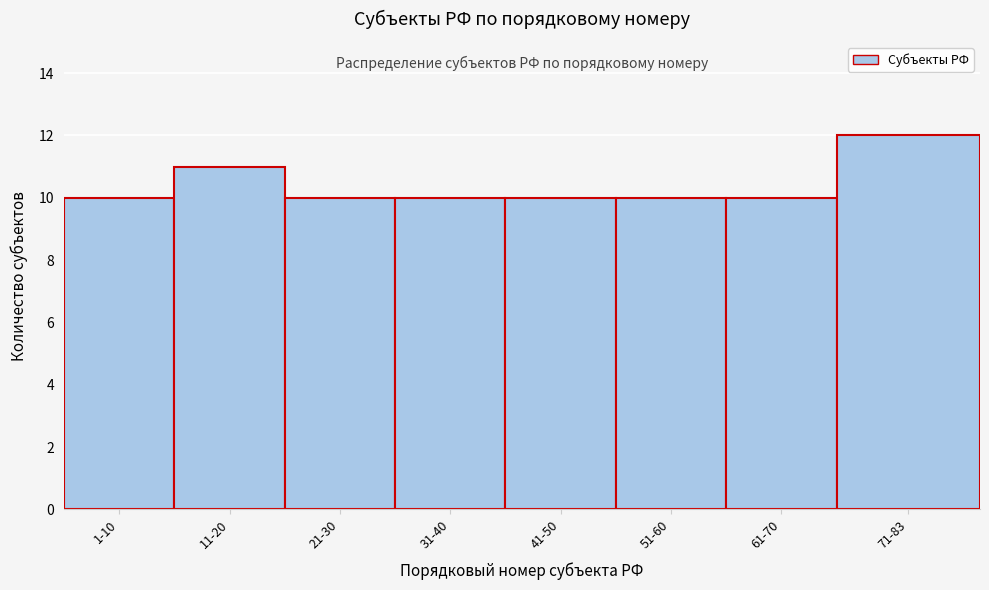

Reading left to right, list all the values displayed in this chart.

10	11	10	10	10	10	10	12